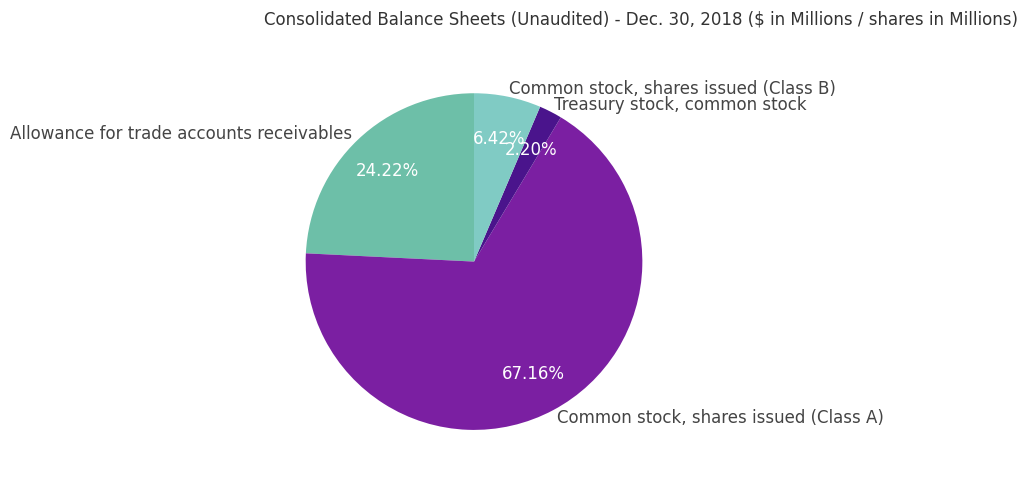

Which slice represents more than half of the pie?

Common stock, shares issued (Class A)